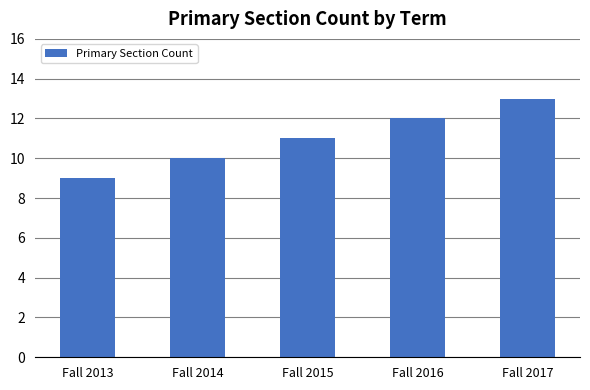

Which category has the highest value across all series?

Fall 2017